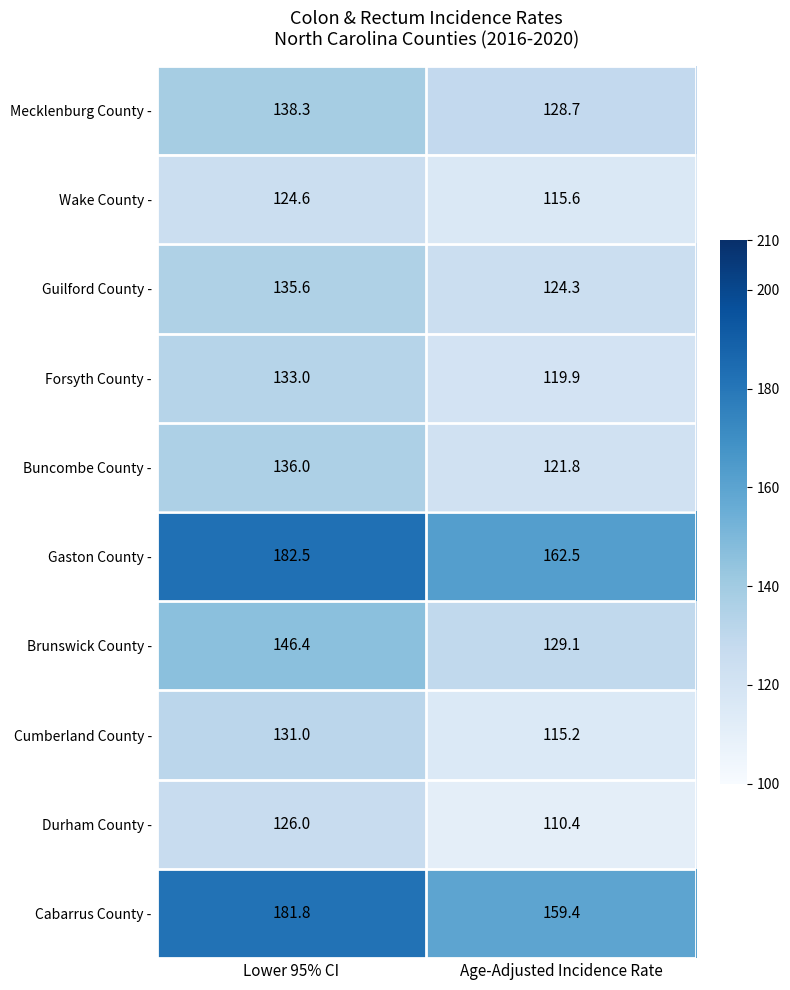

What value does the Cumberland County - series have at Lower 95% CI?

131.0